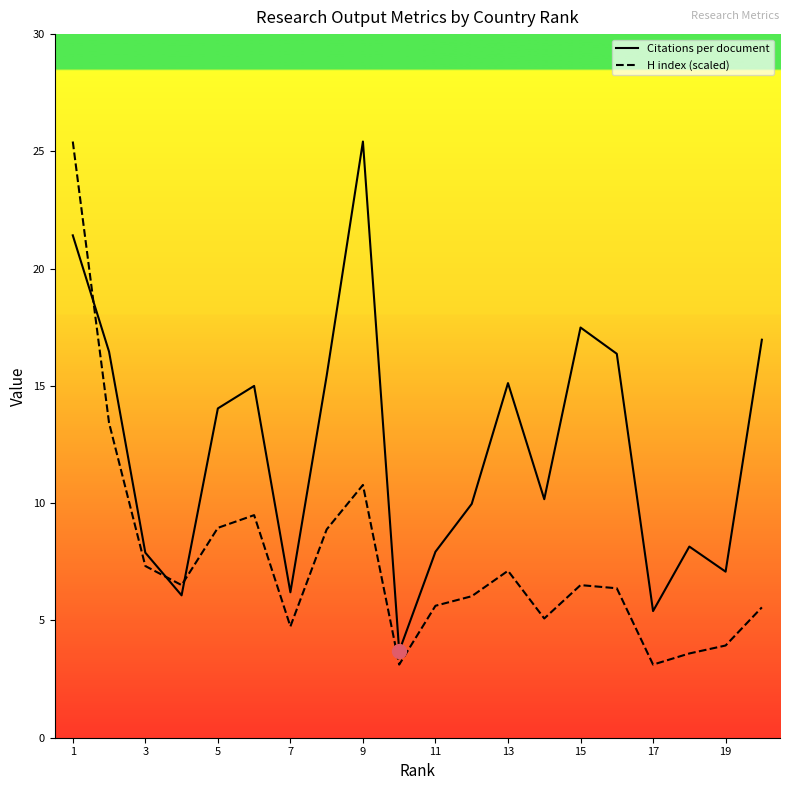

How many times do Citations per document and H index (scaled) cross each other?

3